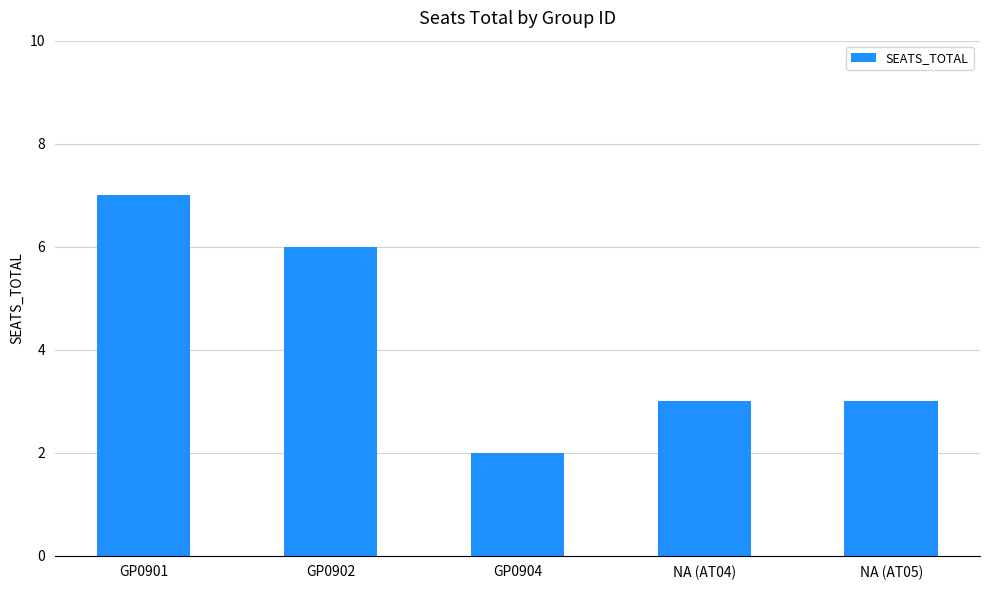

True or false: the data shows 1 at GP0904.

False